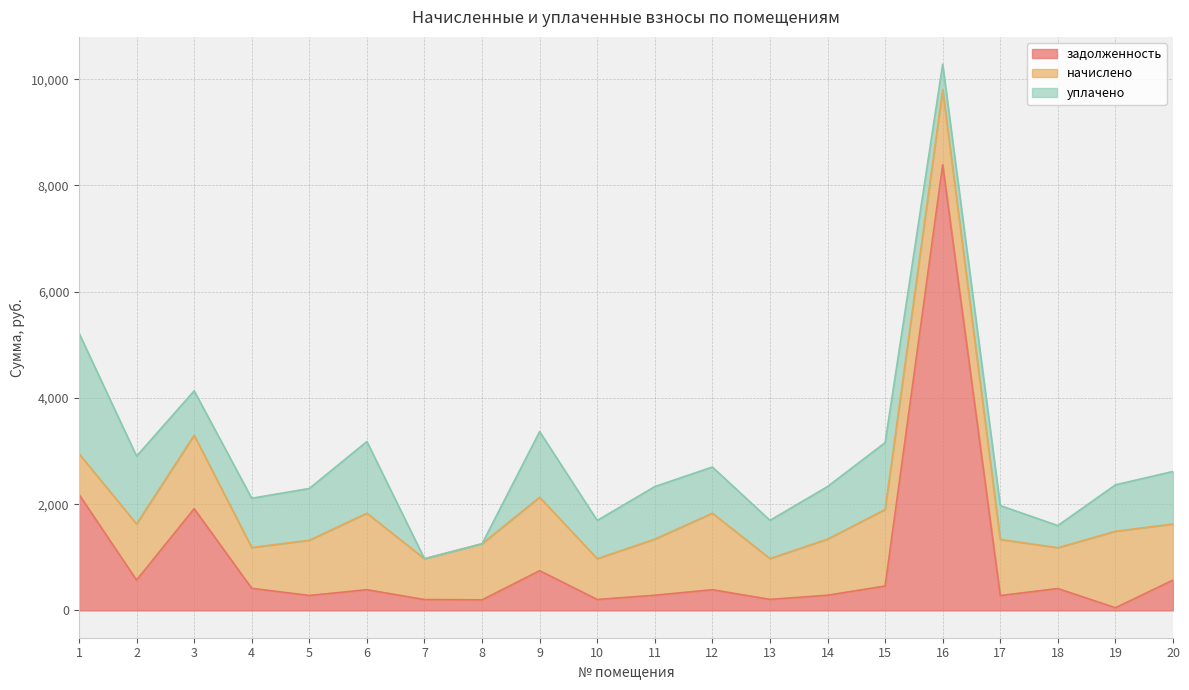

Which series has the largest total across all categories?

начислено